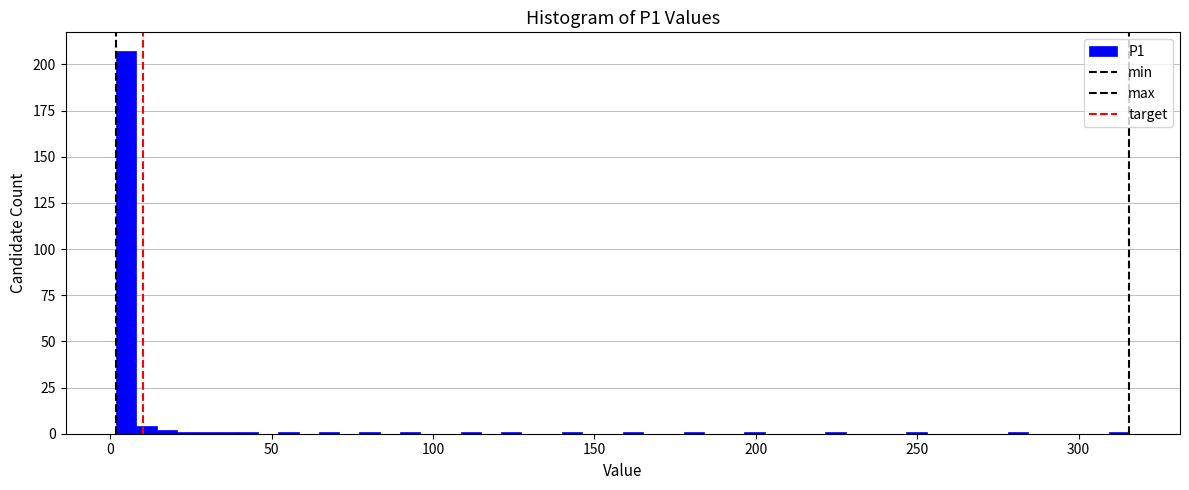

Around what value on the x-axis is the tallest bar? Give the approximate position of its centre, as read against the axis.

5